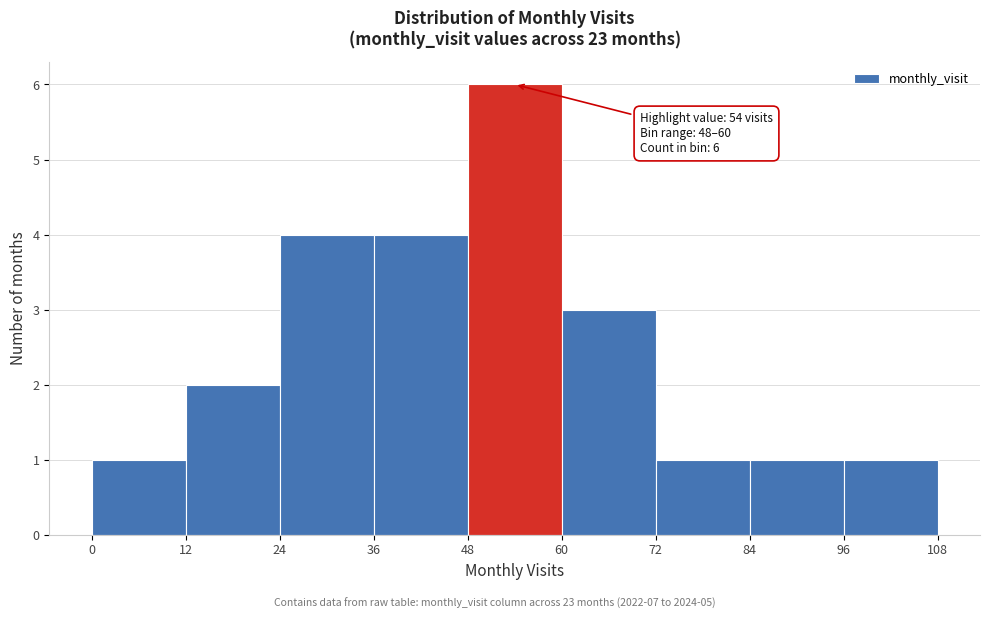

Which range on the x-axis has the tallest bar?

48 to 60